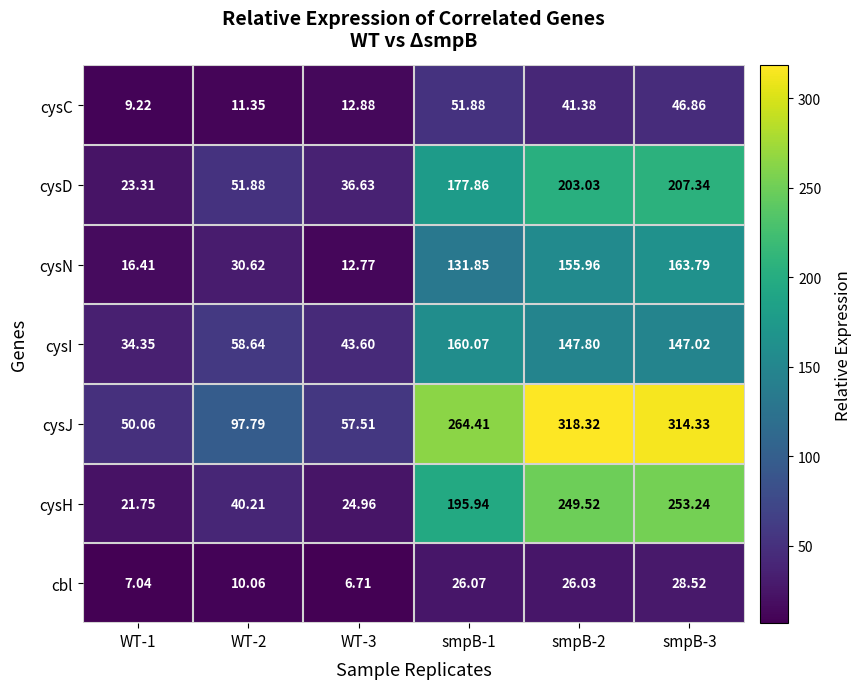

Rank the series by their maximum value, from highest to lowest.

cysJ, cysH, cysD, cysN, cysI, cysC, cbl